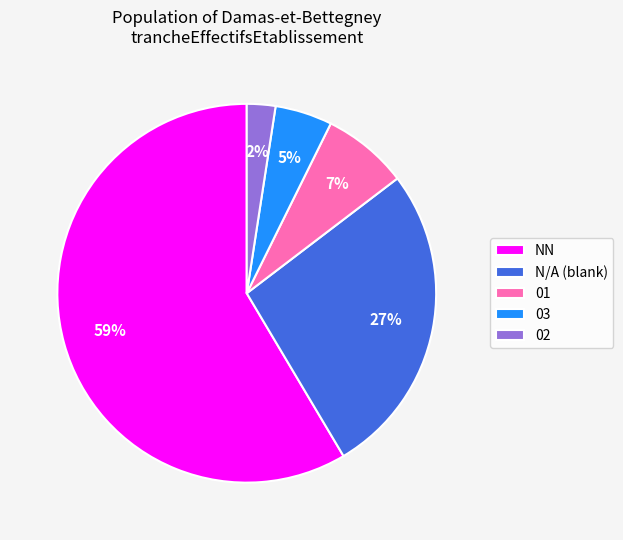

Rank the categories by value from highest to lowest.

NN, N/A (blank), 01, 03, 02